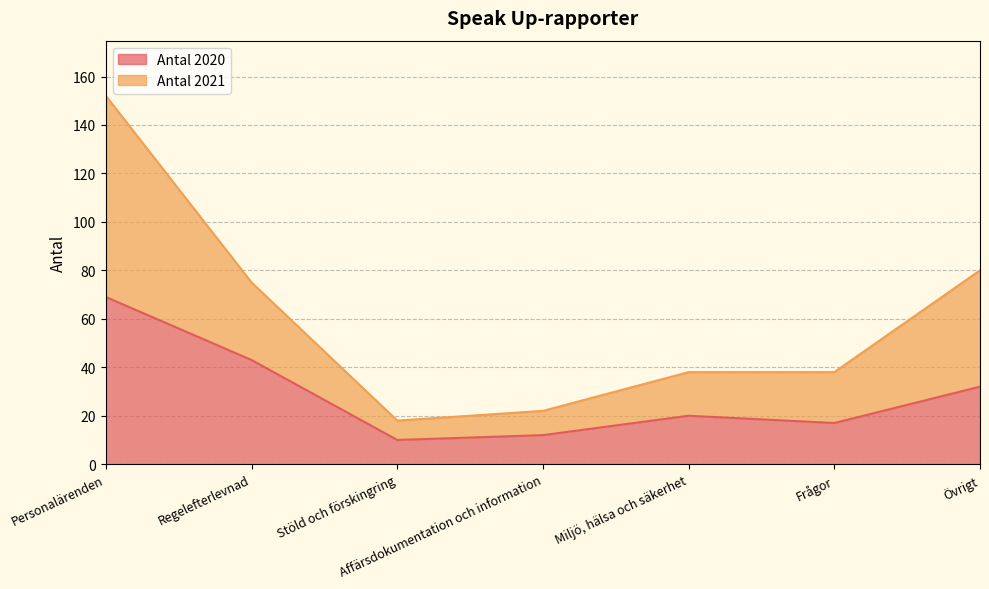

What is the sum of all Antal 2021 values?

423